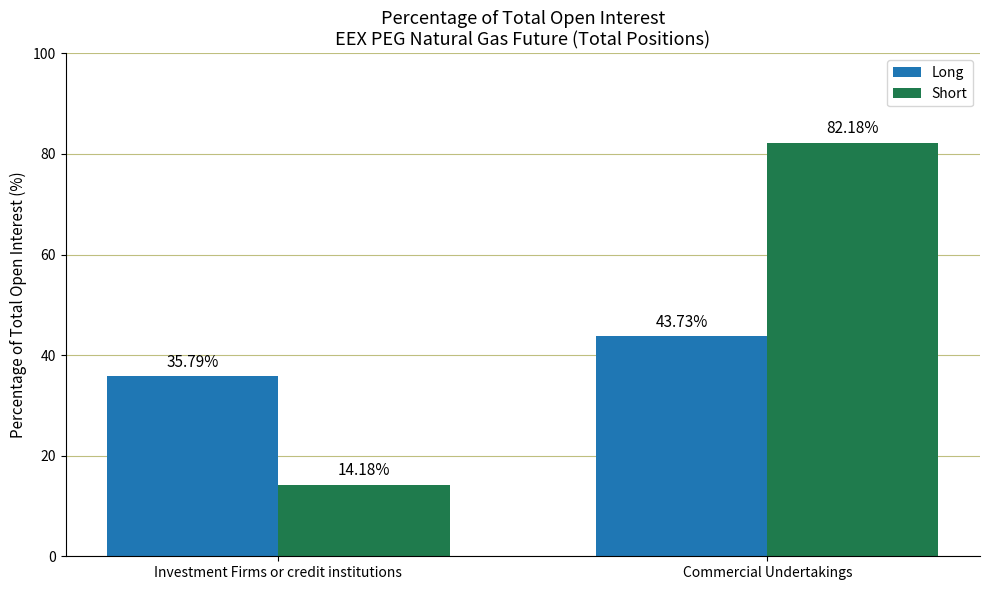

Between Investment Firms or credit institutions and Commercial Undertakings, which series saw the biggest shift?

Short